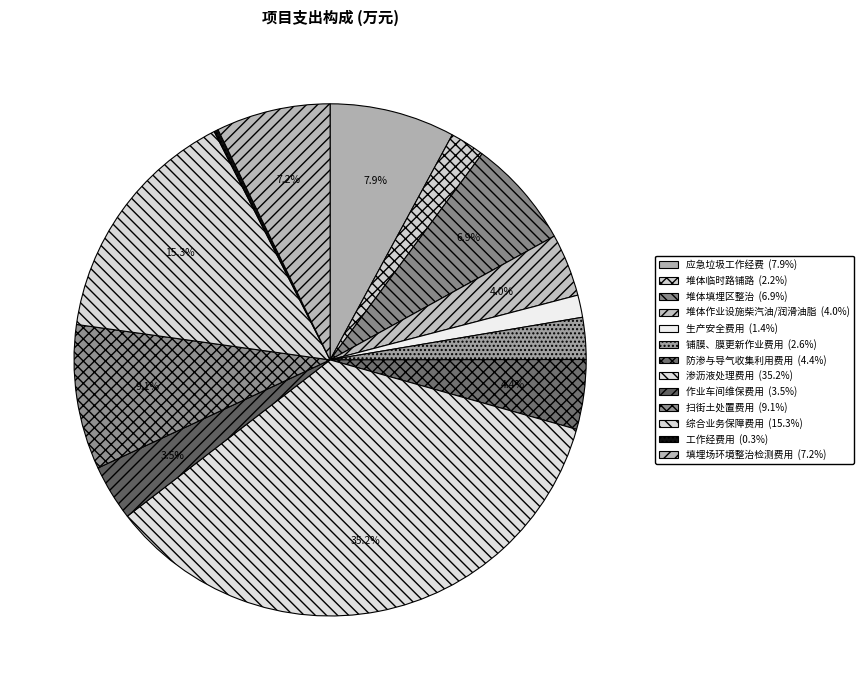

What portion of the pie excludes 堆体作业设施柴汽油/润滑油脂?

96.0%